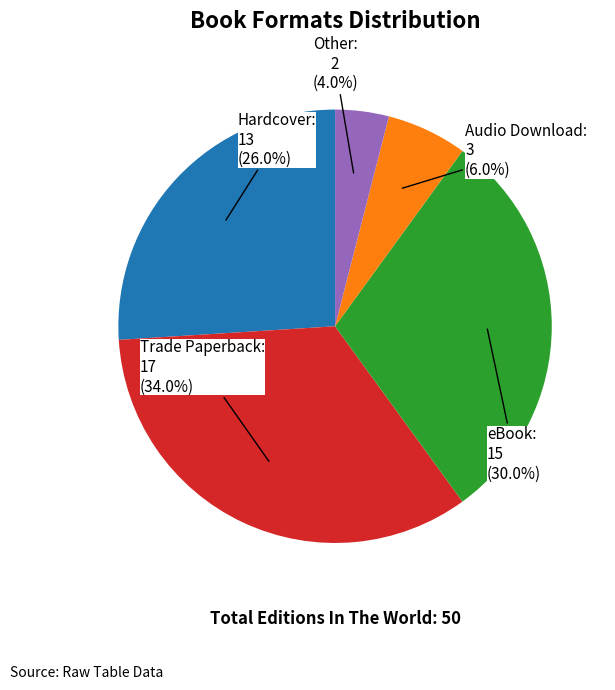

To the nearest percent, what portion does Hardcover represent?

26%